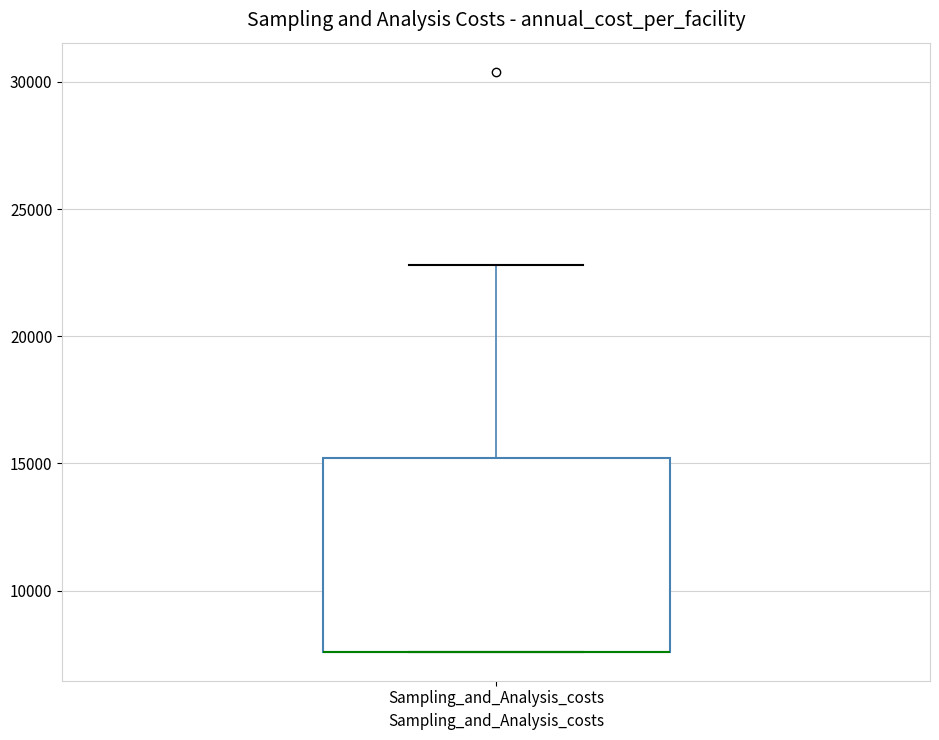

Transcribe this box plot: give where the median line is, the range the box spans, and where the two whiskers end, as read against the y-axis. The values are not printed on the chart, so give them approximately, as read against the axis.

median 7500 (drawn on the box's lower edge), box 7500 to 15000, whiskers 7500 to 23000